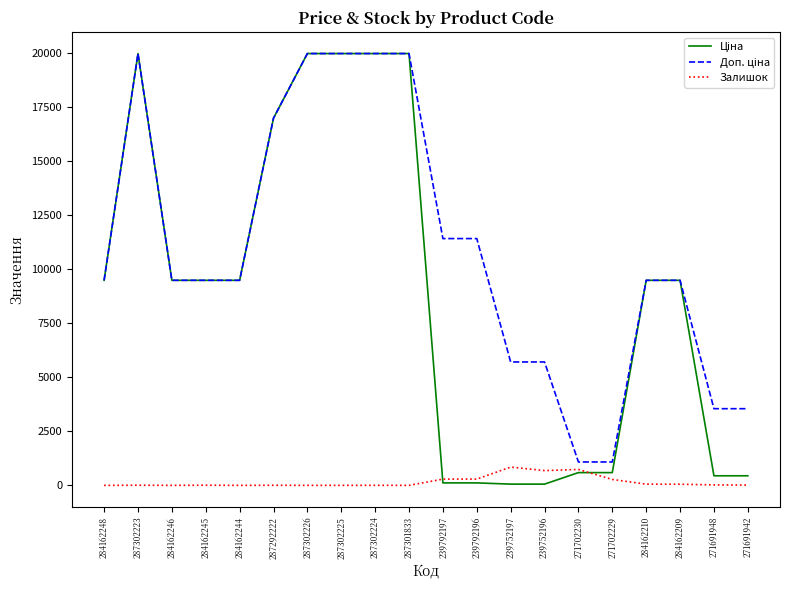

What is the total value across all series at 284162244?

18960.1